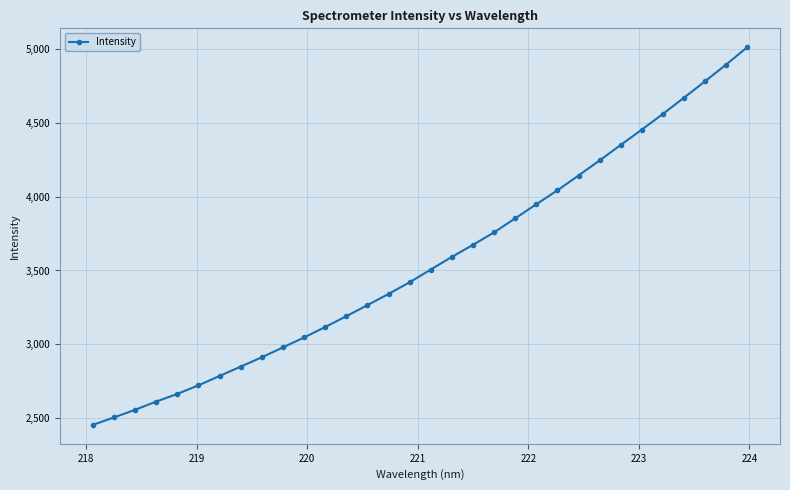

What is the maximum value shown in the chart?

5009.5